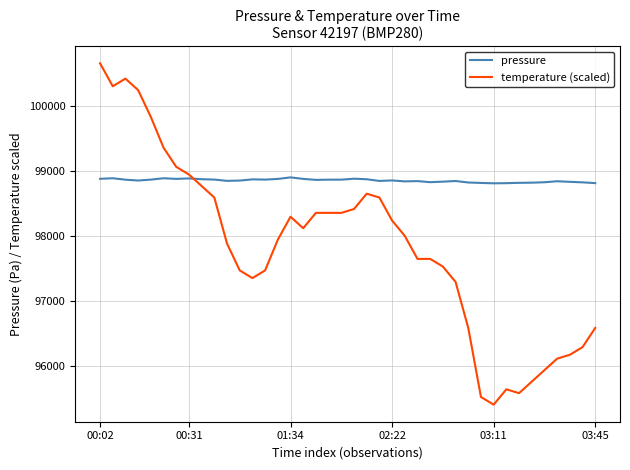

What is the maximum value for pressure?

98898.8